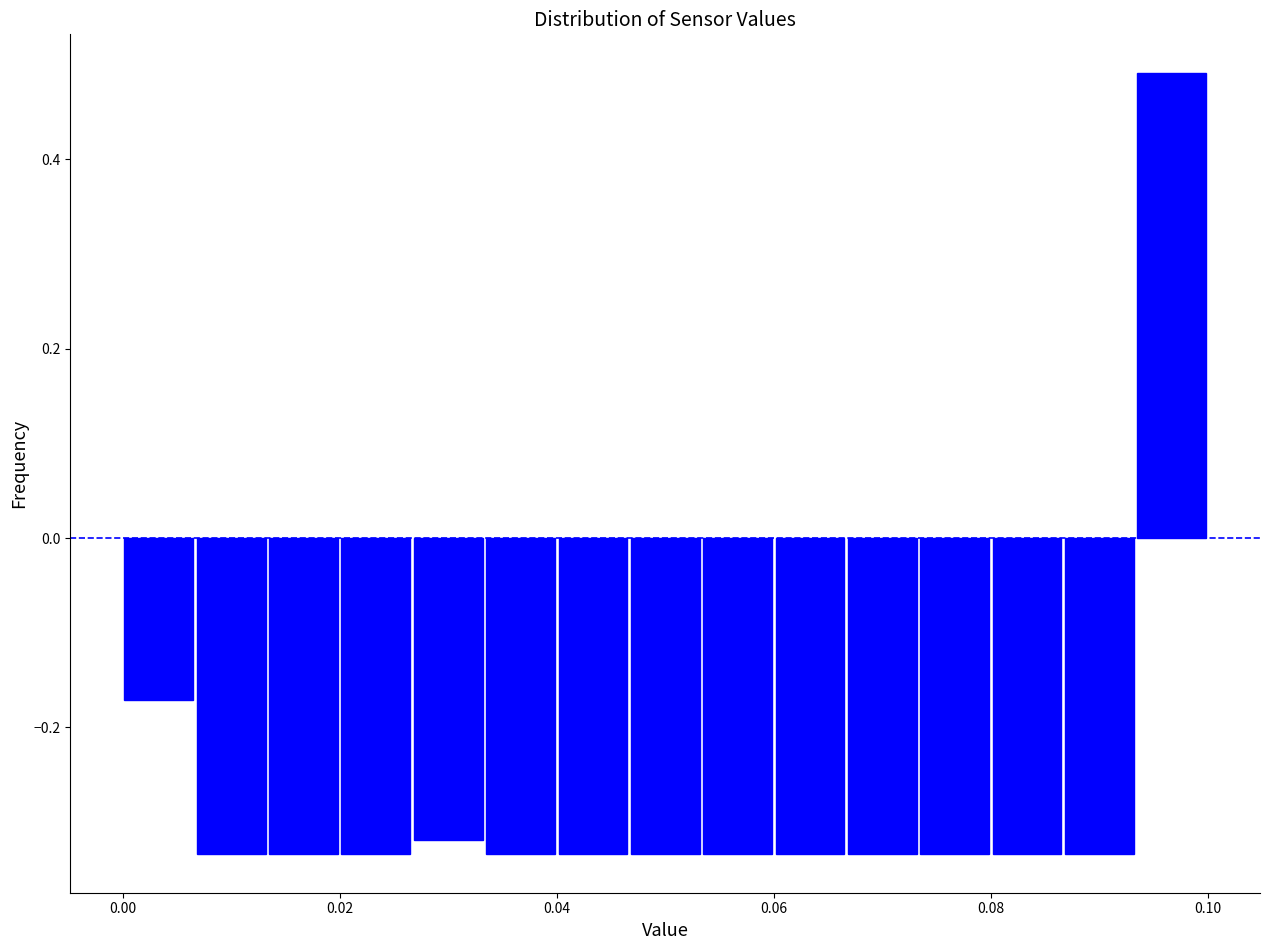

Read against the x-axis, roughly where is the centre of the tallest bar?

0.096